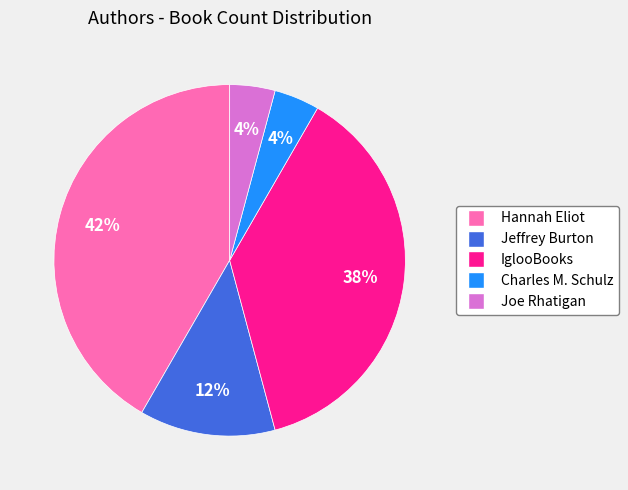

Which slice is the largest?

Hannah Eliot